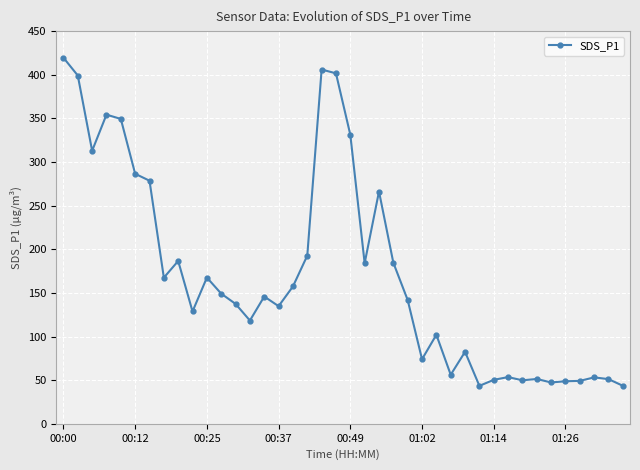

What is the value of the 21st point from the left?

331.3